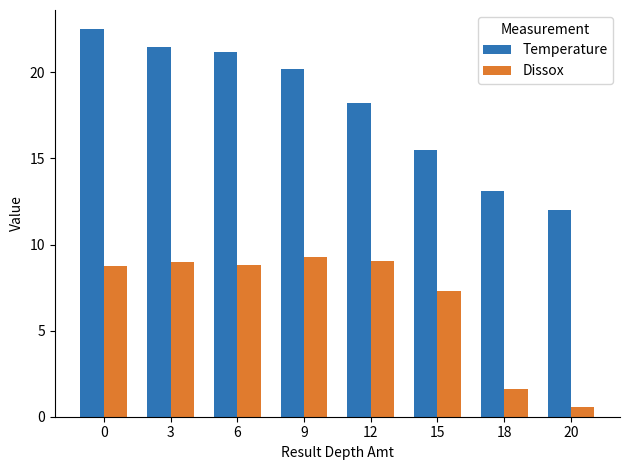

What is the value of the Dissox bar at the 2nd from the left?

9.0